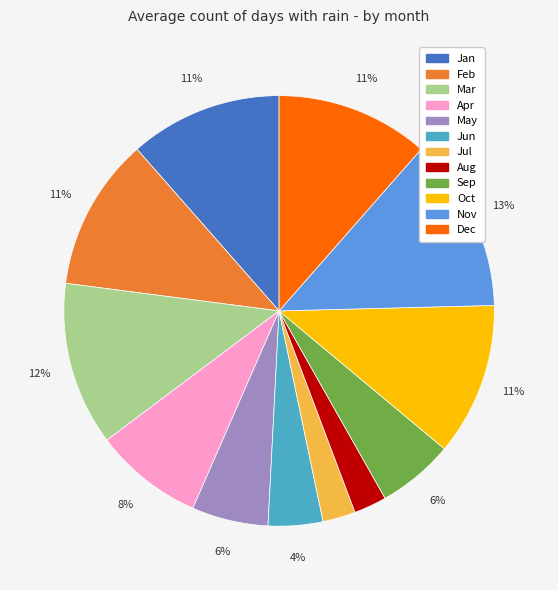

Count the number of slices in the pie.

12